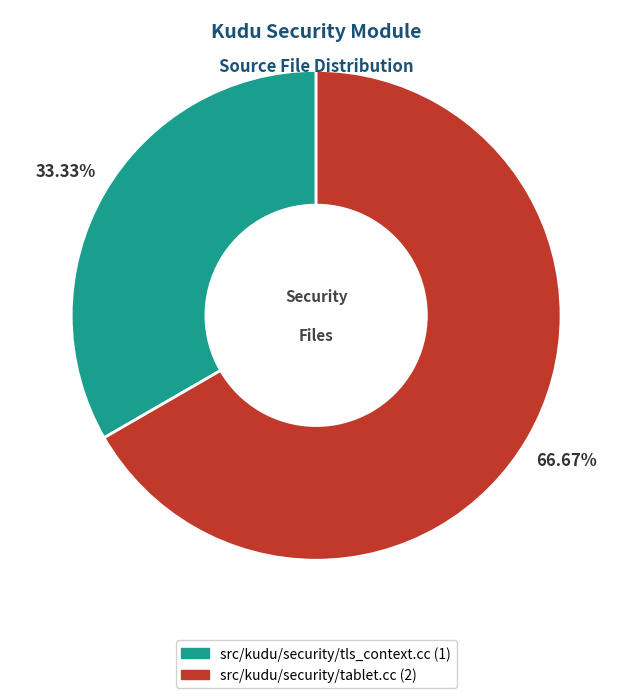

Which category accounts for the majority?

src/kudu/security/tablet.cc